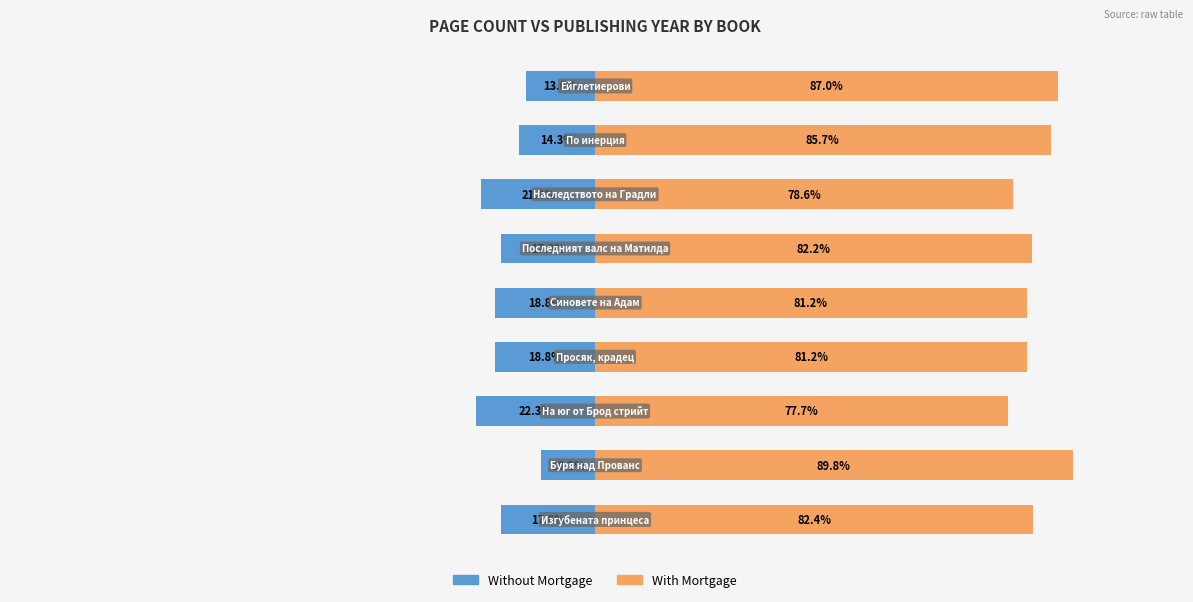

What is the difference between the Without Mortgage values at 2 and 4?

3.5